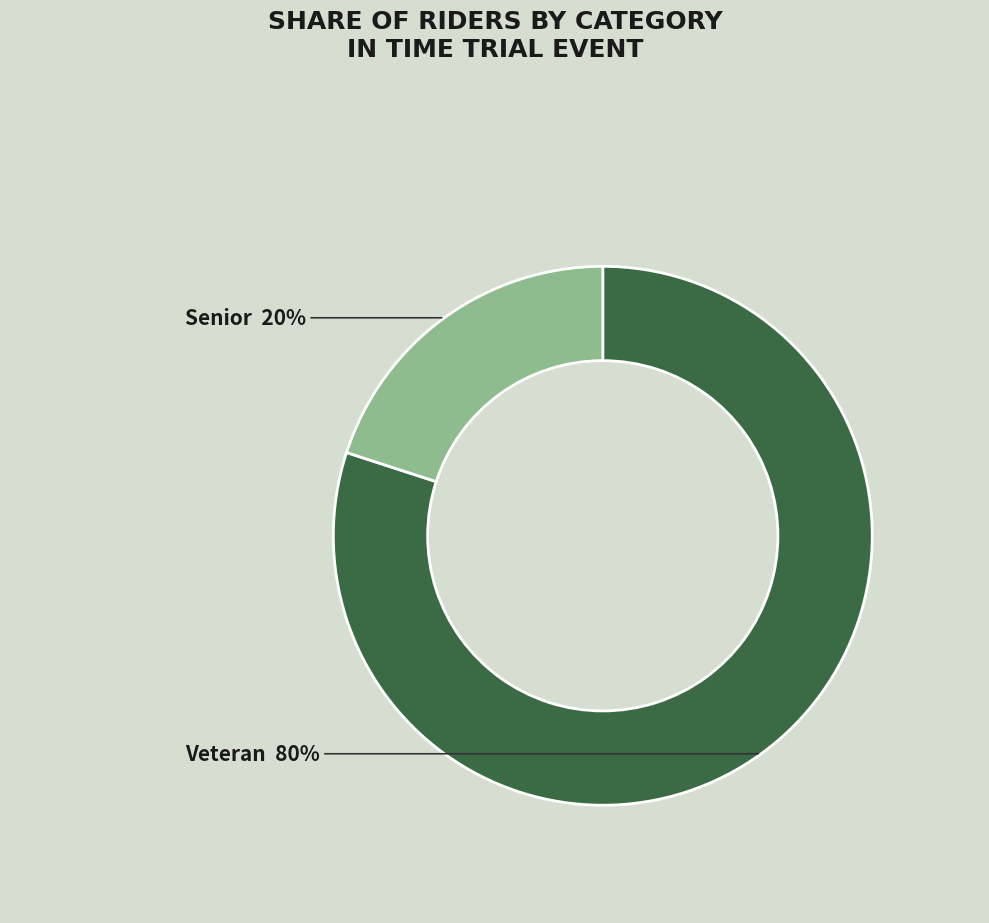

Is there a majority slice in this chart?

Yes